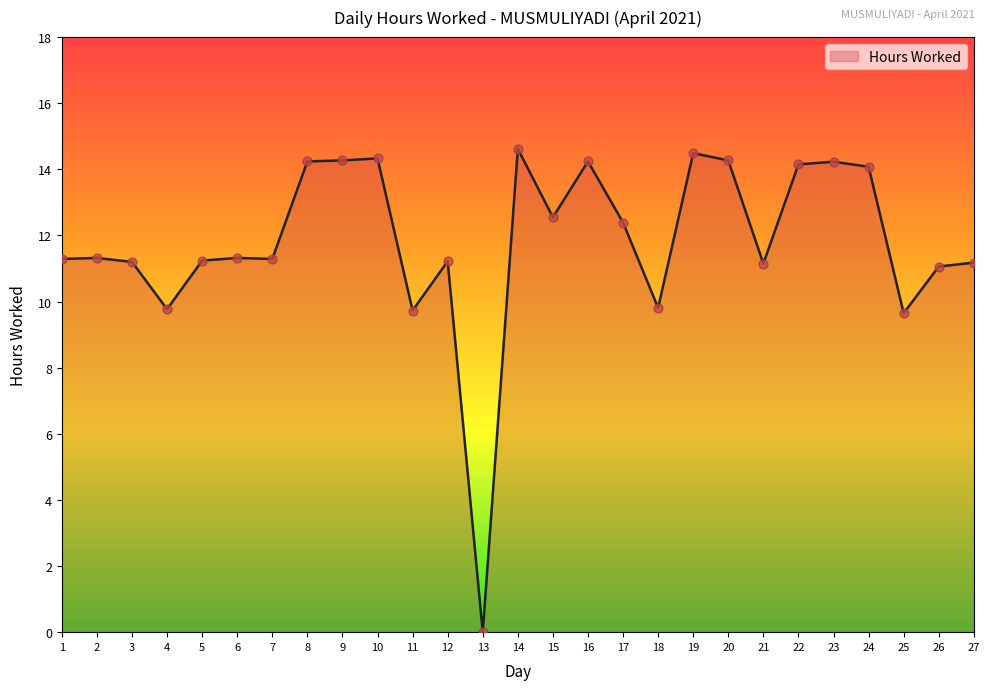

What is the ratio of the value at 5 to the value at 8?

0.8